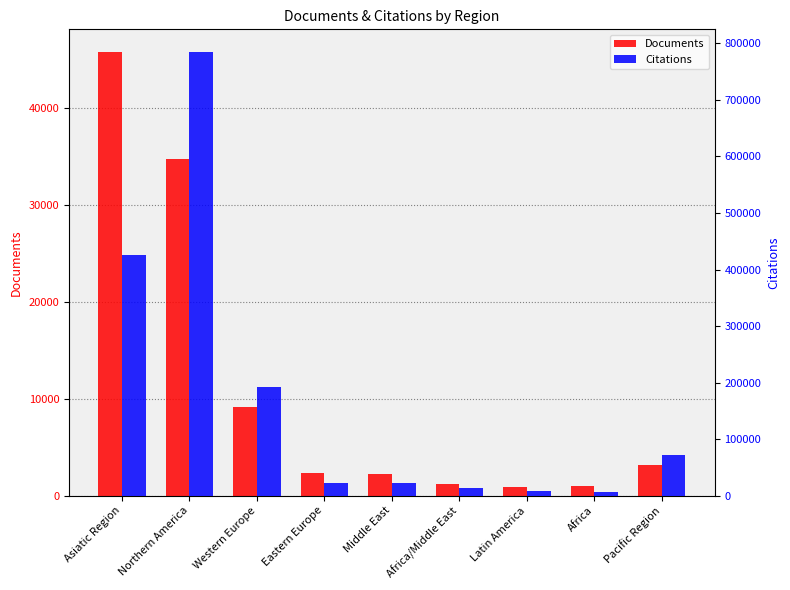

What is the approximate value of Documents at Western Europe, to the nearest 10?

9170